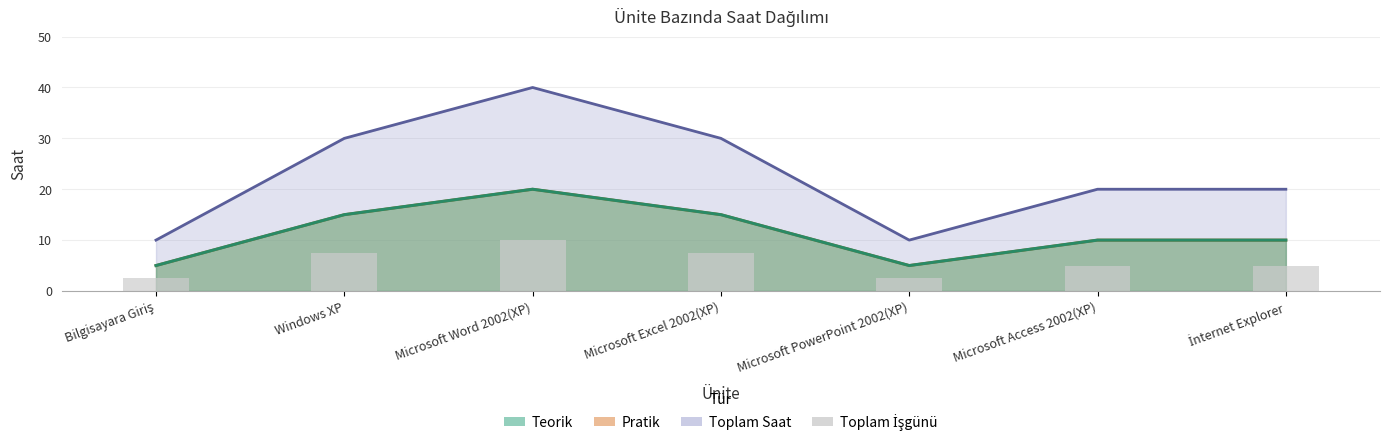

Are the bars horizontal?

No